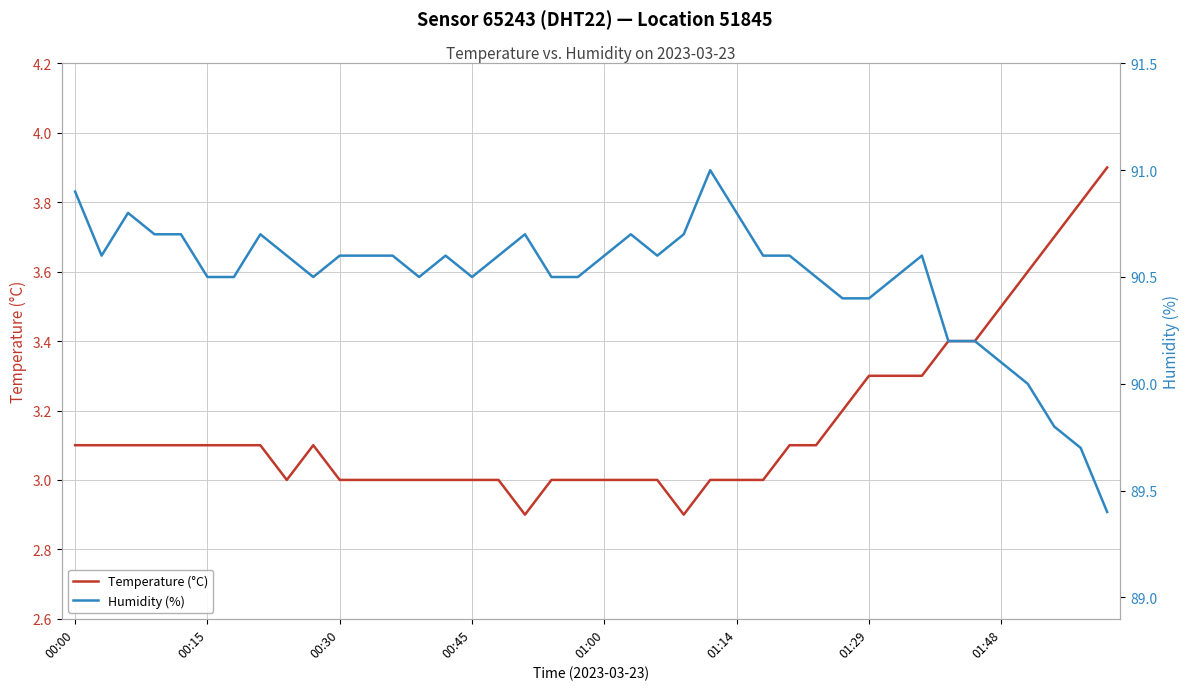

What is the value of the Humidity (%) point at the 18th from the left?

90.7